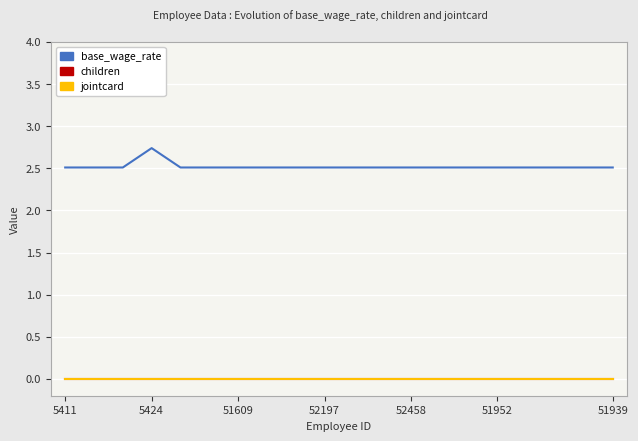

Does the chart have visible grid lines?

Yes